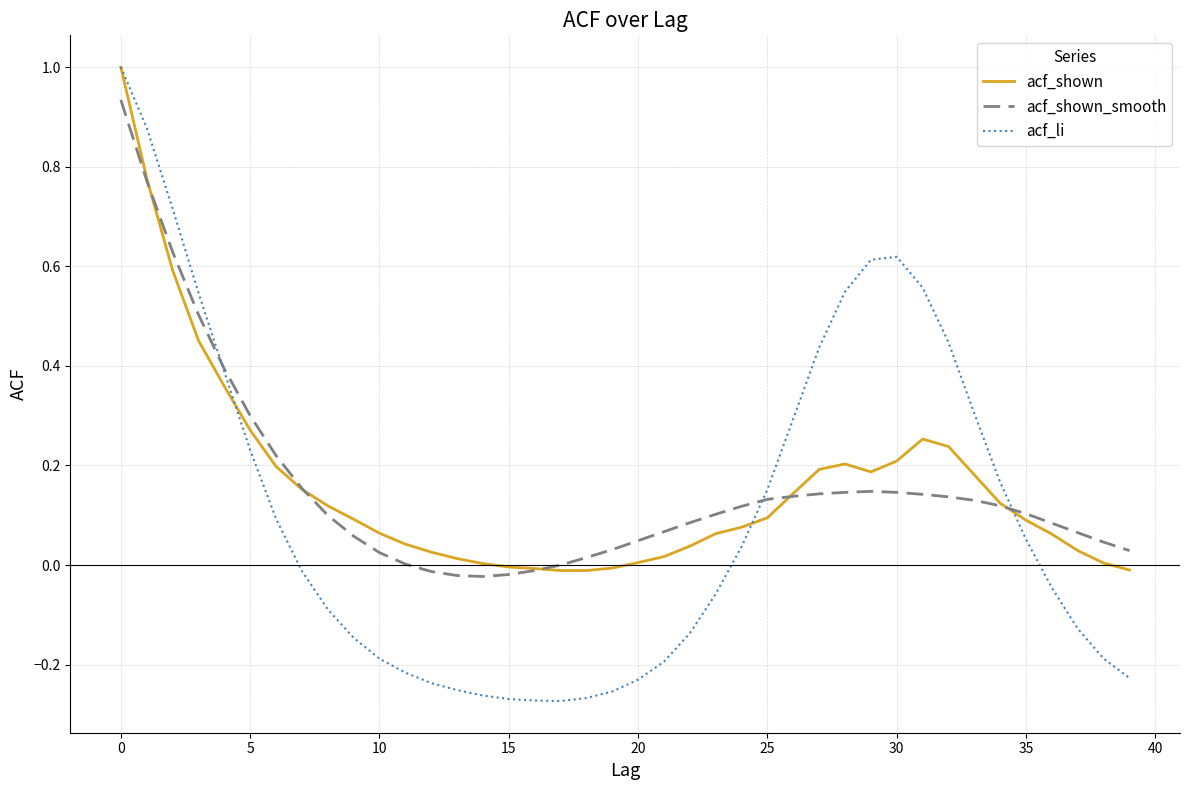

Which series has the widest spread of values?

acf_li